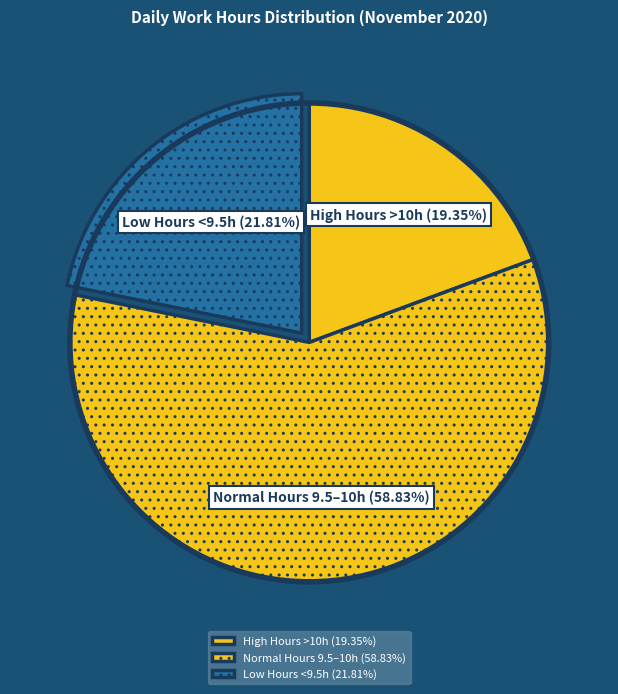

How many slices are in this pie chart?

3